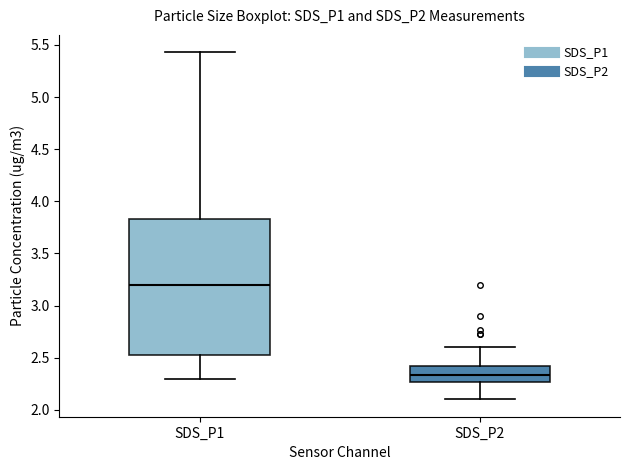

Where does the upper whisker of the box for SDS_P1 end on the y-axis? The values are not printed on the chart, so give them approximately, as read against the axis.

5.45